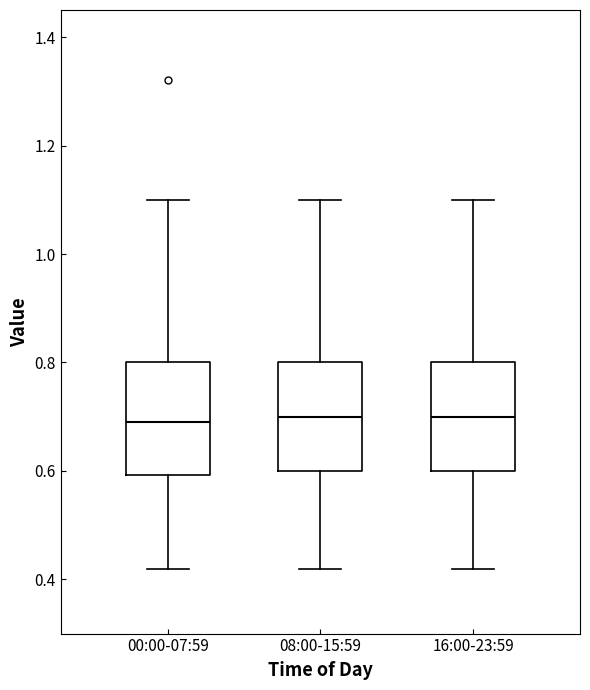

Reading left to right, transcribe this box plot: for each box, give where its median line is, the range the box spans, and where its two whiskers end, as read against the y-axis. The values are not printed on the chart, so give them approximately, as read against the axis.

00:00-07:59: median 0.70, box 0.60 to 0.80, whiskers 0.42 to 1.10
08:00-15:59: median 0.70, box 0.60 to 0.80, whiskers 0.42 to 1.10
16:00-23:59: median 0.70, box 0.60 to 0.80, whiskers 0.42 to 1.10